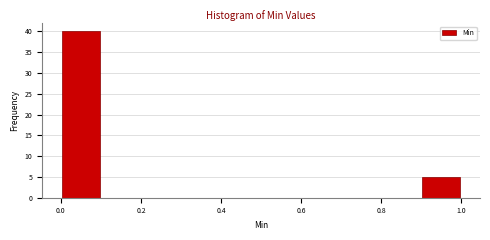

Reading left to right, transcribe this chart: for each bar, give the range it covers on the x-axis and its height. The values are not printed on the chart, so give them approximately, as read against the axis.

0.0 to 0.1: 40
0.1 to 0.2: 0
0.2 to 0.3: 0
0.3 to 0.4: 0
0.4 to 0.5: 0
0.5 to 0.6: 0
0.6 to 0.7: 0
0.7 to 0.8: 0
0.8 to 0.9: 0
0.9 to 1.0: 5